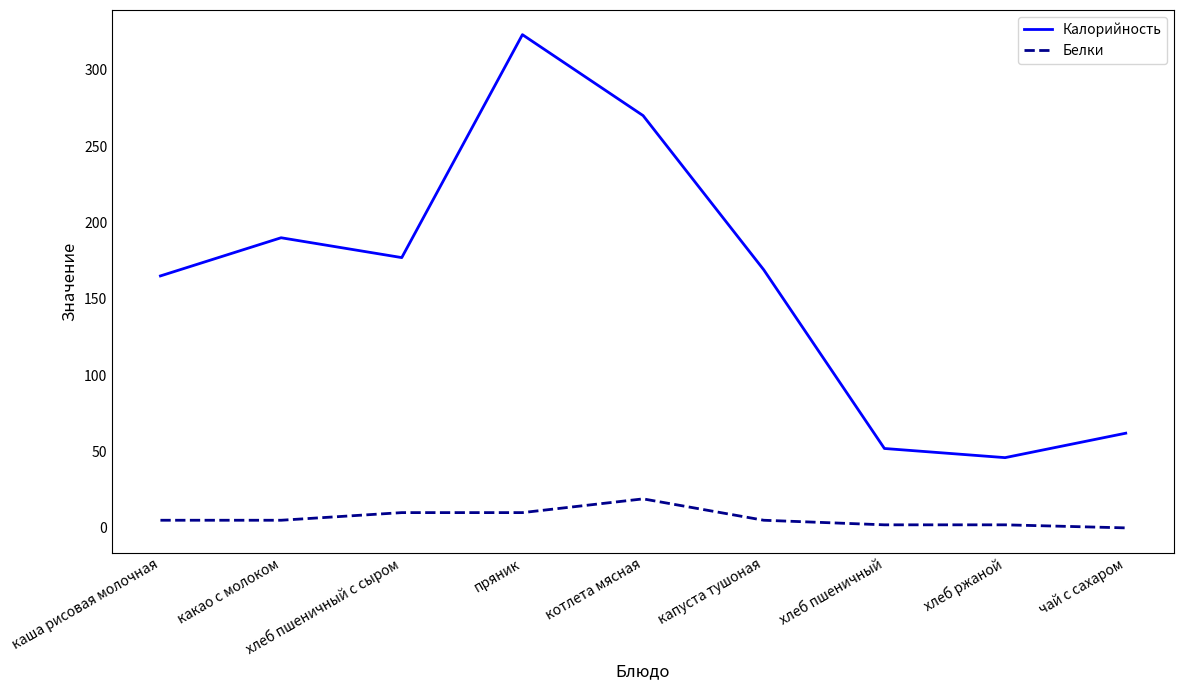

Reading left to right, extract all data points from this chart.

Калорийность: каша рисовая молочная=165	какао с молоком=190	хлеб пшеничный с сыром=177	пряник=323	котлета мясная=270	капуста тушоная=169	хлеб пшеничный=52	хлеб ржаной=46	чай с сахаром=62
Белки: каша рисовая молочная=5	какао с молоком=5	хлеб пшеничный с сыром=10	пряник=10	котлета мясная=19	капуста тушоная=5	хлеб пшеничный=2	хлеб ржаной=2	чай с сахаром=0